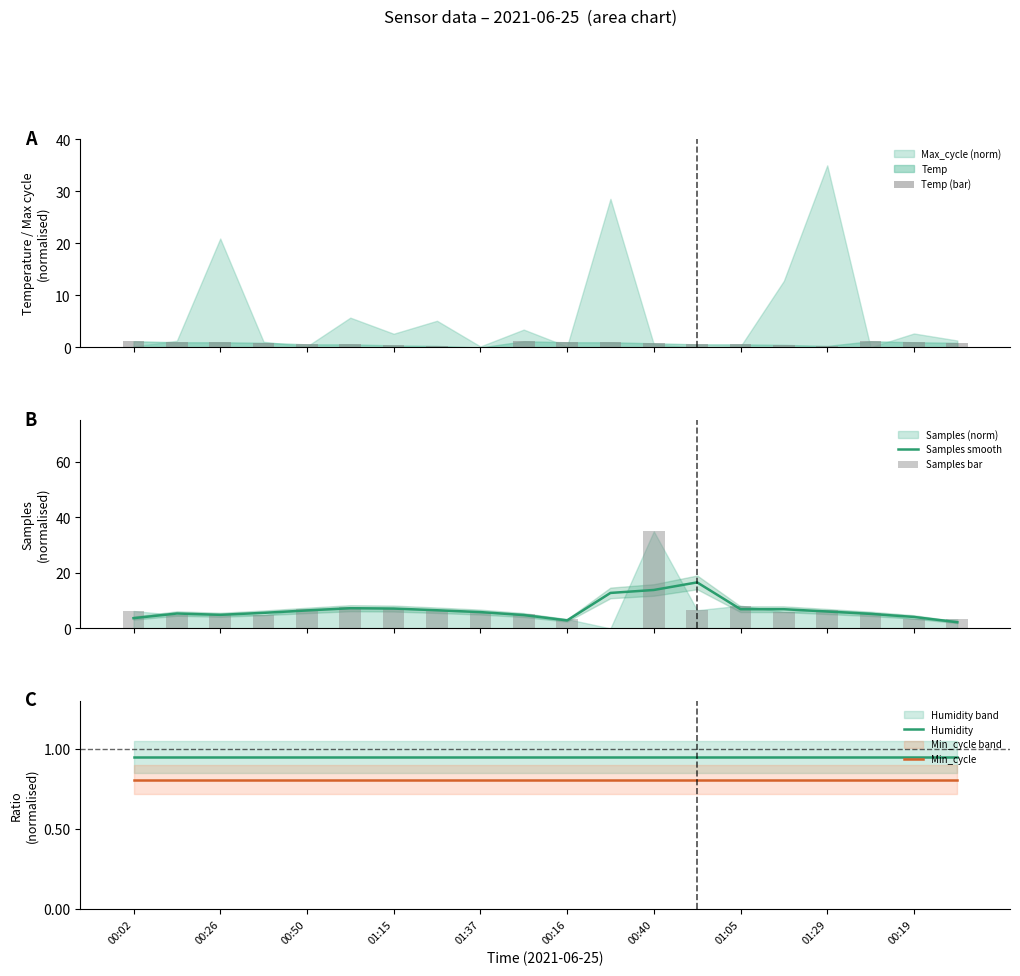

True or false: Humidity and Min_cycle intersect in this chart.

False